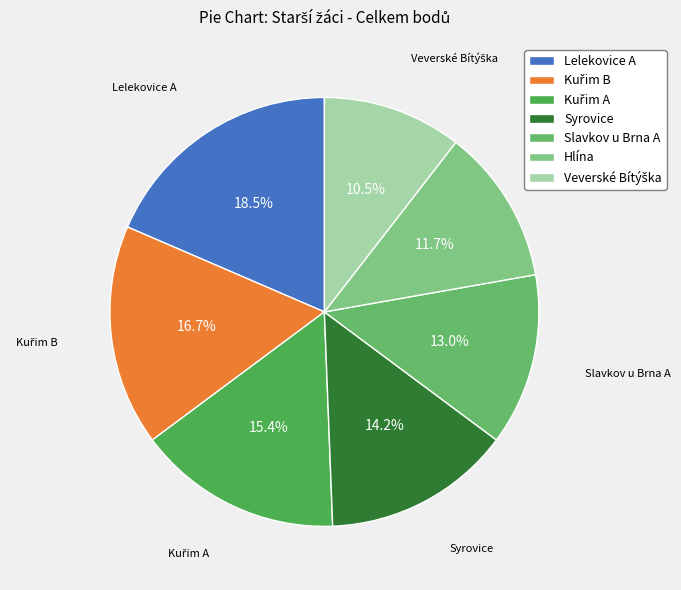

Which has a higher value, Lelekovice A or Hlína?

Lelekovice A